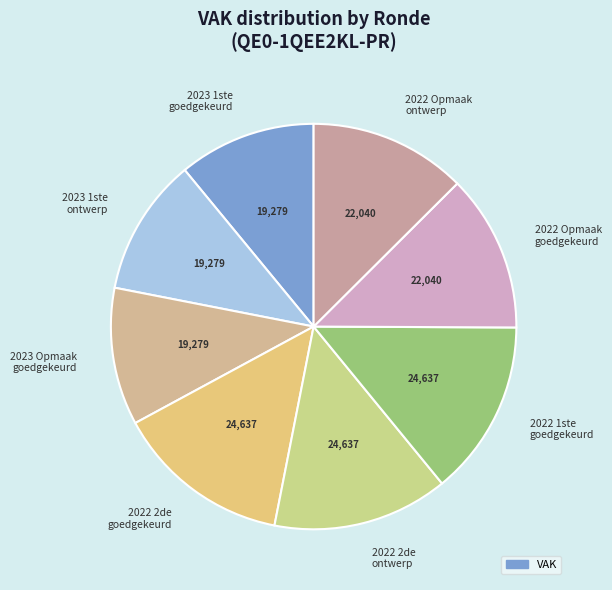

Does any single category account for the majority?

No